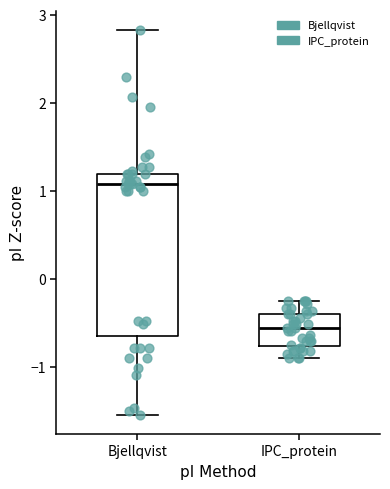

Where does the median line of the box for Bjellqvist sit on the y-axis? The values are not printed on the chart, so give them approximately, as read against the axis.

1.1